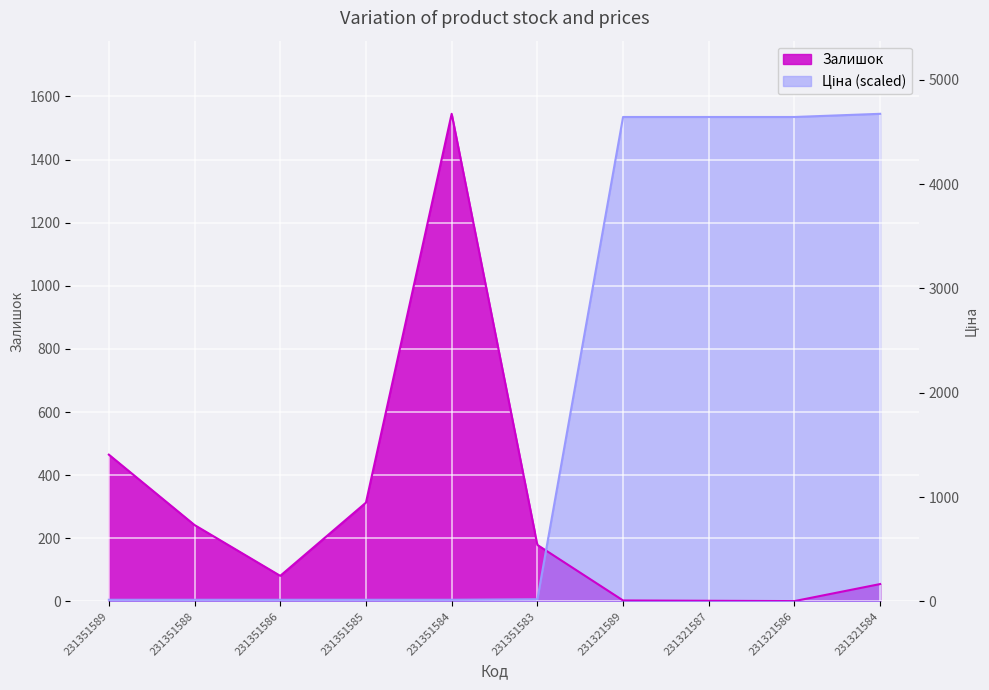

True or false: Ціна has more than 0 points higher than both neighbors.

False